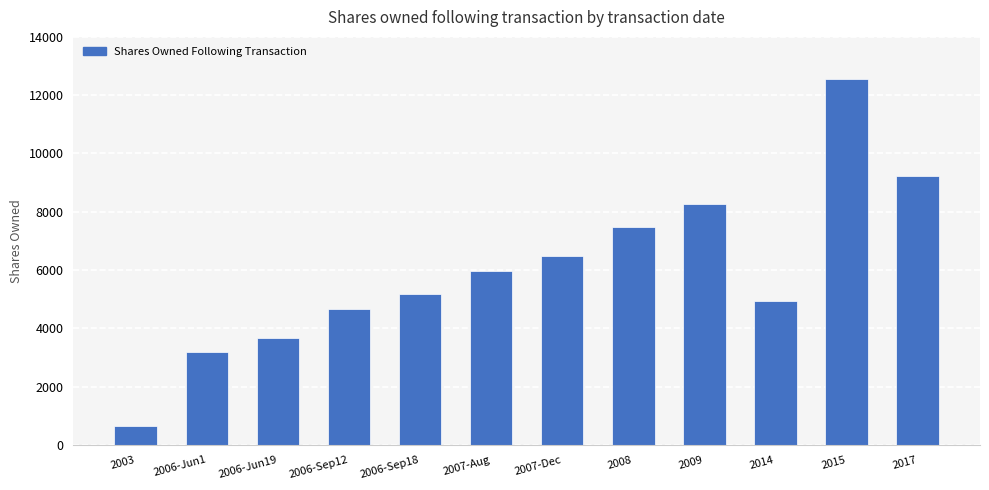

What is the label of the 4th bar from the right?

2009